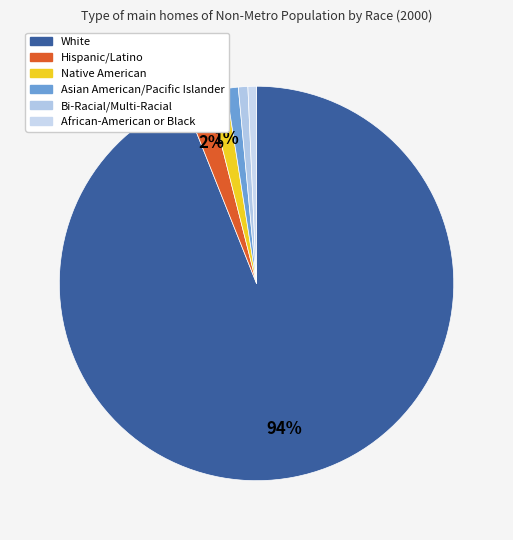

Count the number of slices in the pie.

6